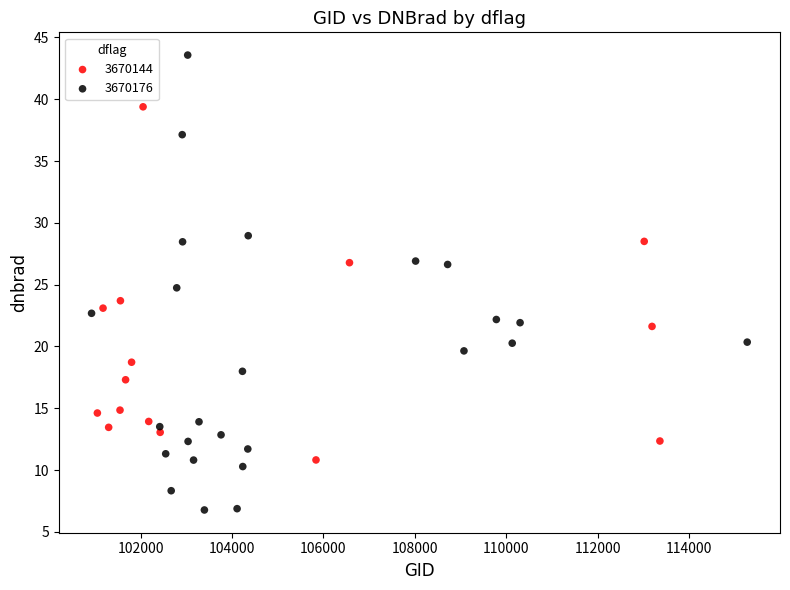

Which series has the widest spread of Y values?

3670176